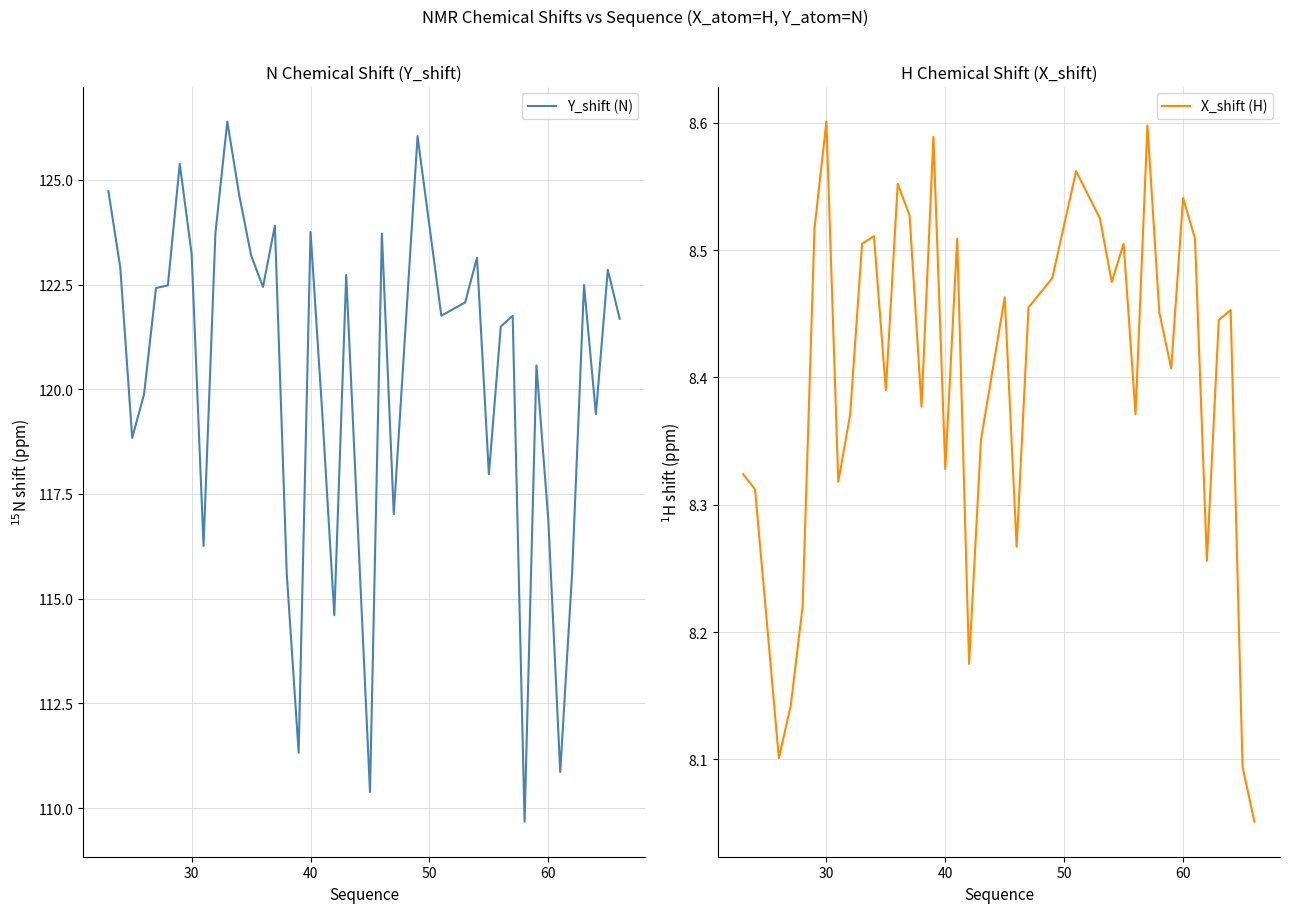

What is the minimum value for Y_shift (N)?

109.7